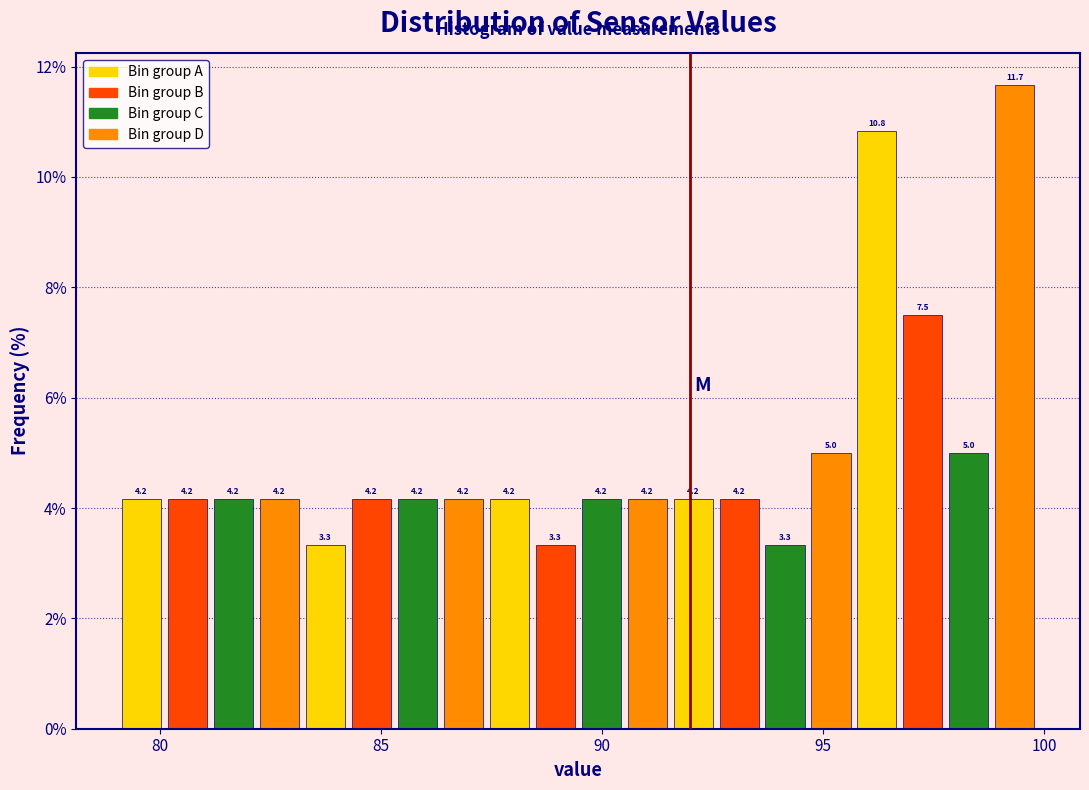

Around what value on the x-axis is the tallest bar? Give the approximate position of its centre, as read against the axis.

99.5